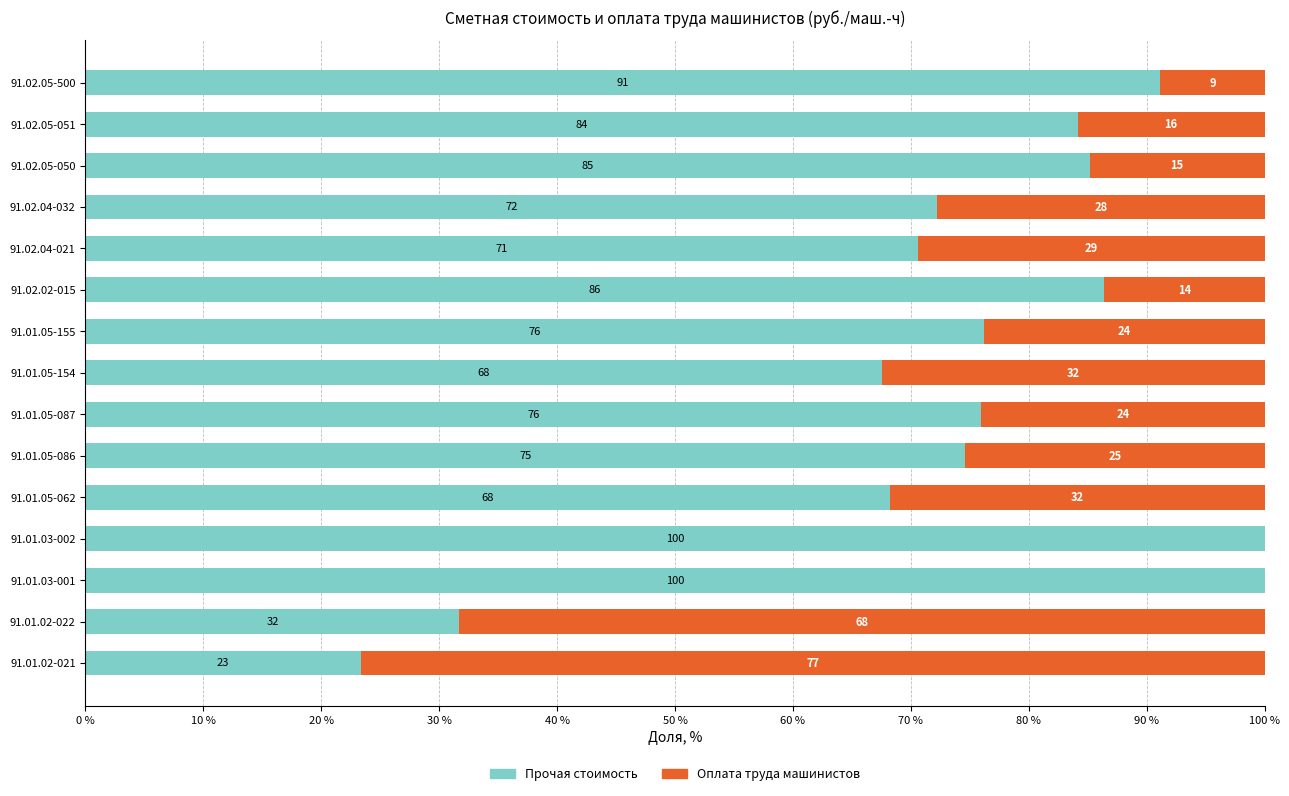

The Прочая стоимость series shows 129.7 at 91.01.05-086. True or false?

False